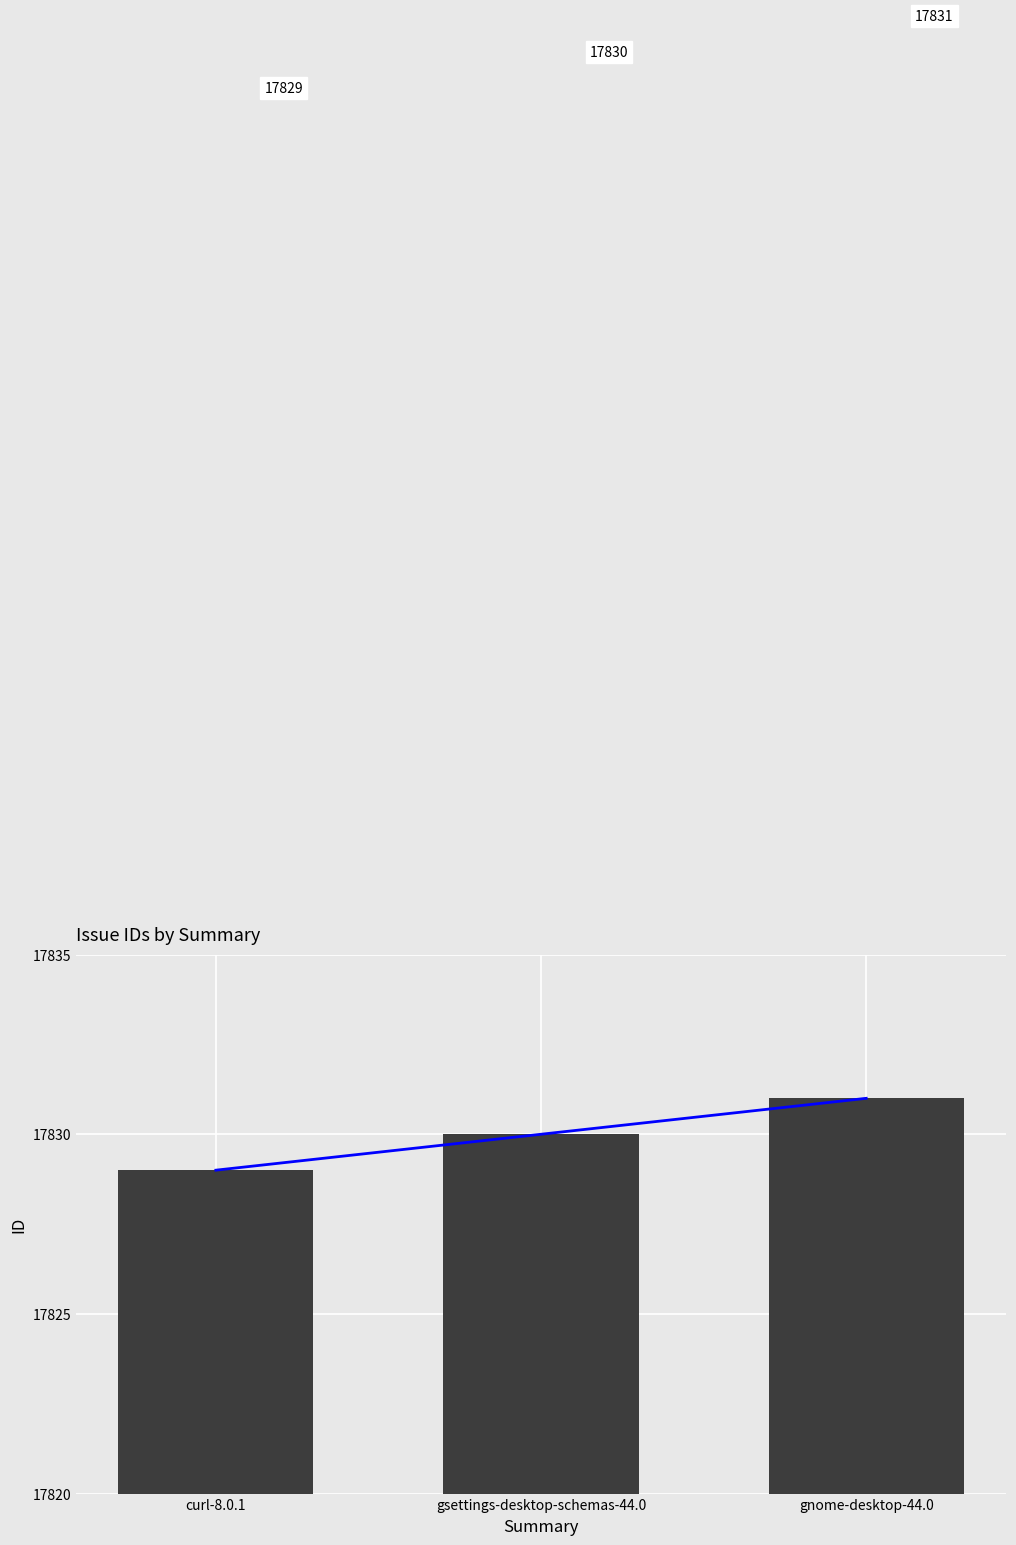

Count the number of values greater than 17830.

1